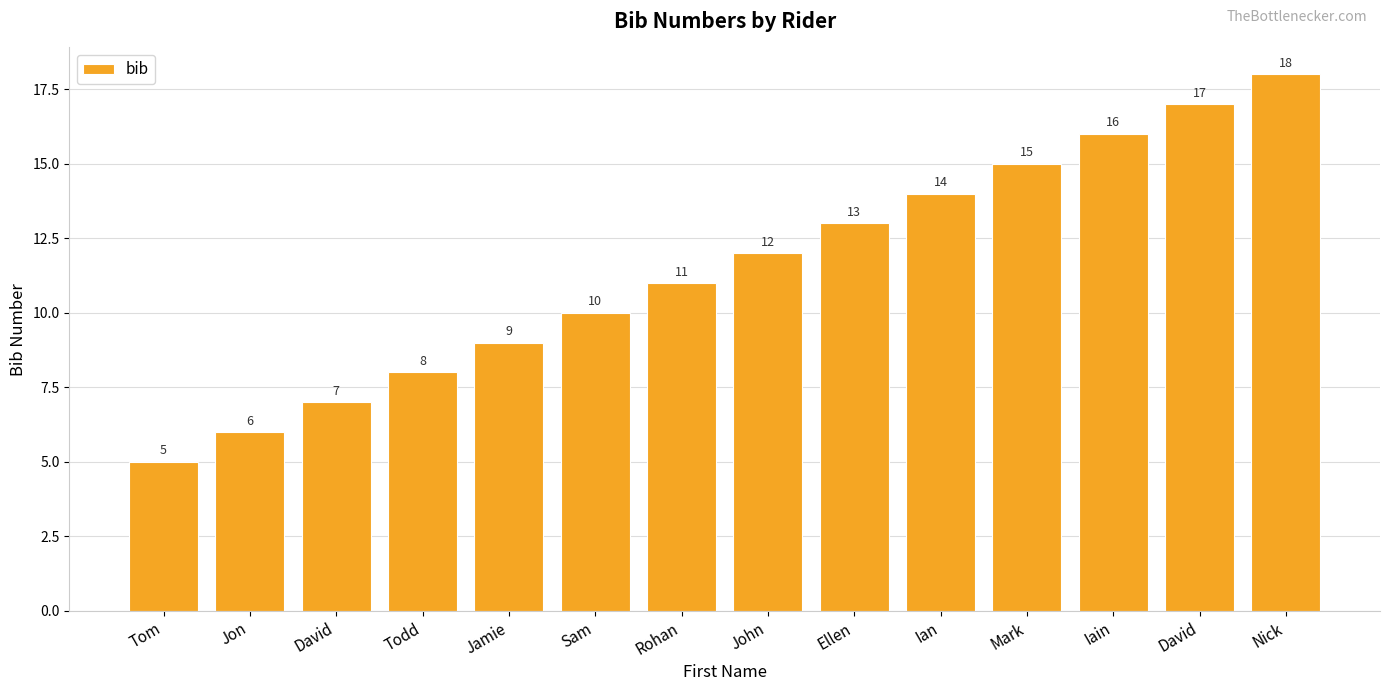

What is the difference between the maximum and minimum values?

13